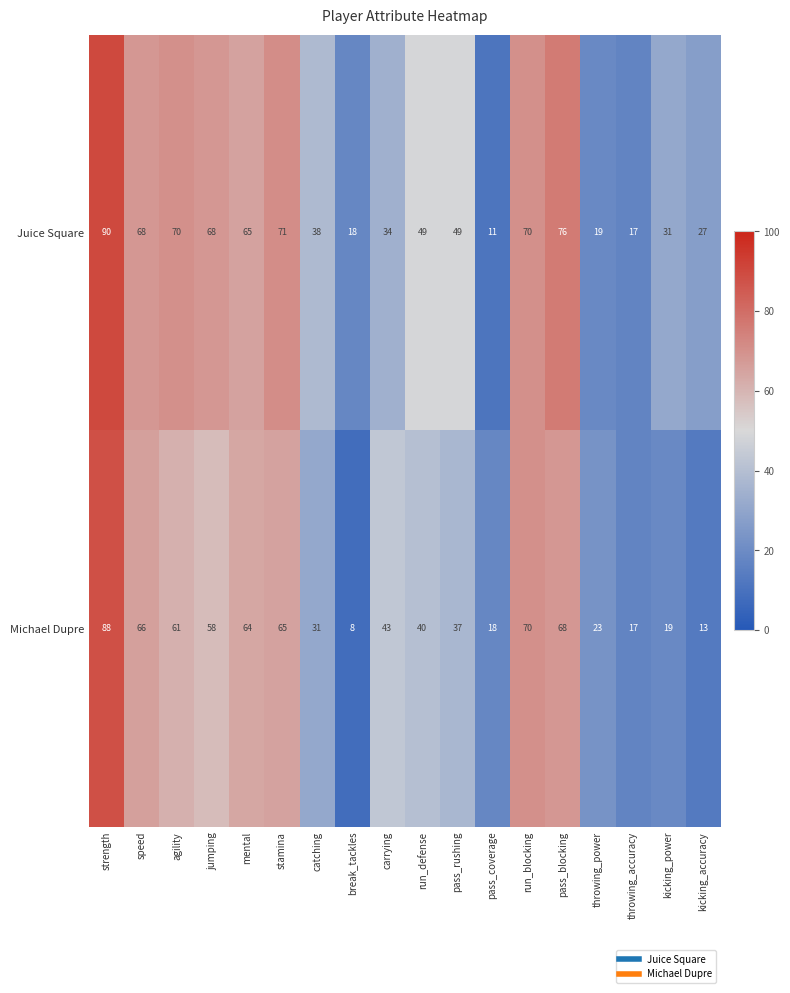

Which series changed the most between carrying and throwing_accuracy?

Michael Dupre